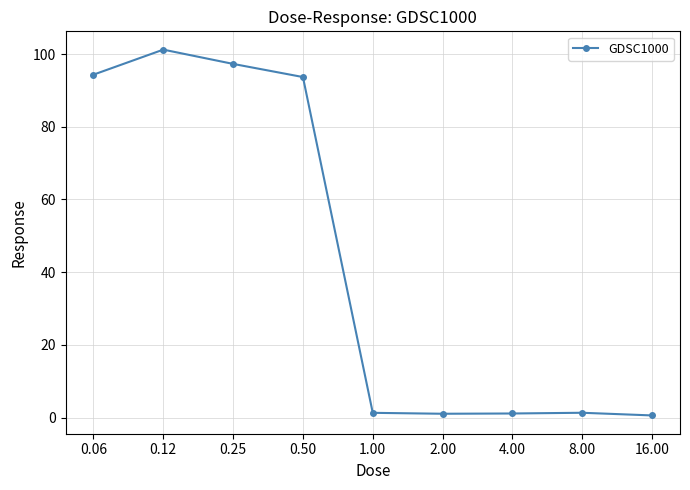

What is the maximum value shown in the chart?

101.2